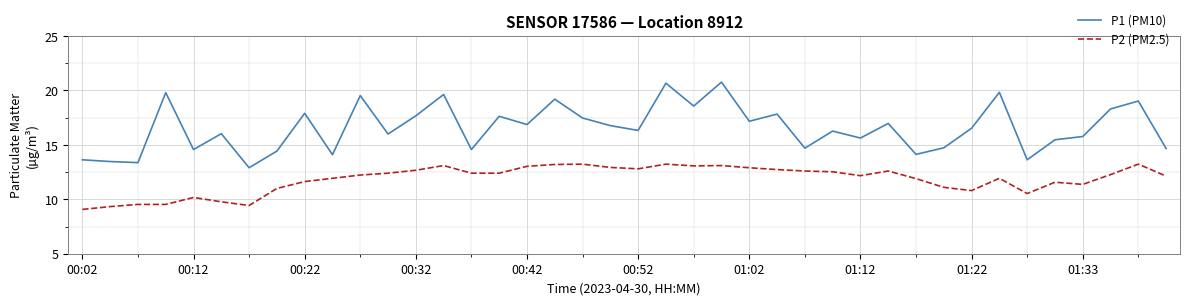

Which series has the largest range (max minus min)?

P1 (PM10)